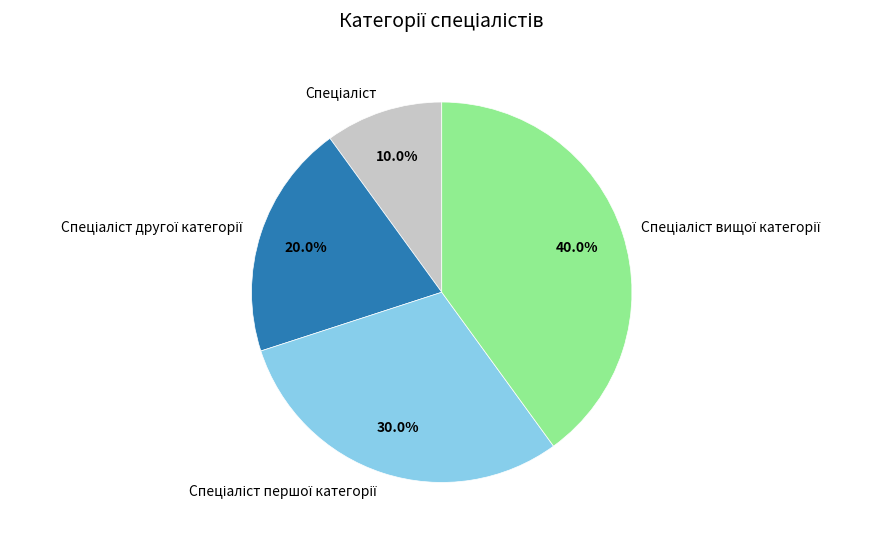

How many segments does this pie chart have?

4